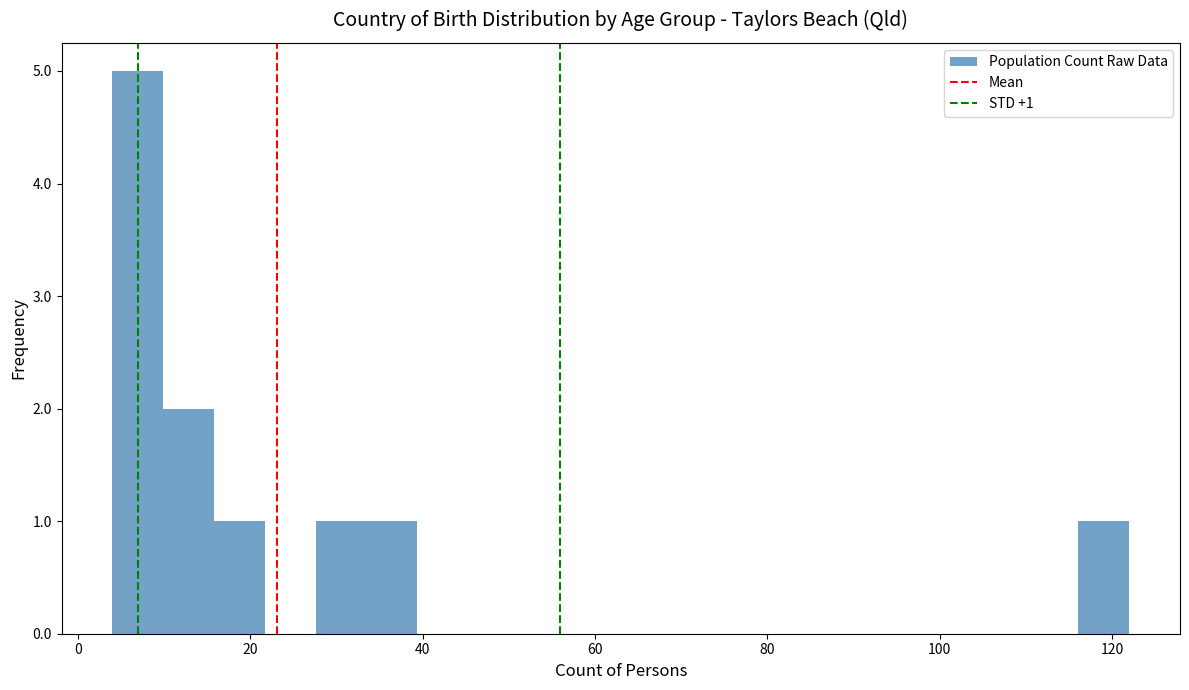

Read against the x-axis, roughly where is the centre of the tallest bar?

6